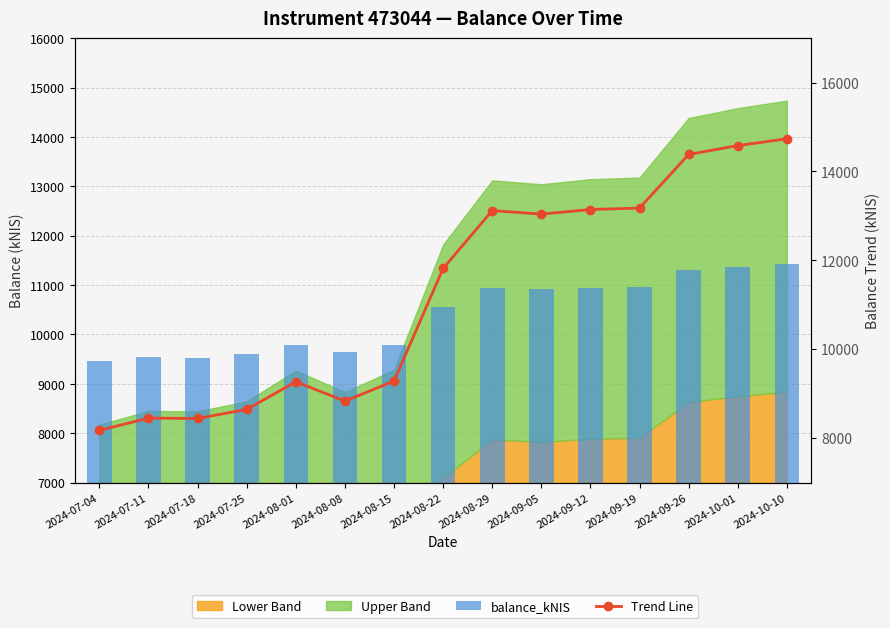

At which category is the sum across all series the highest?

2024-10-10